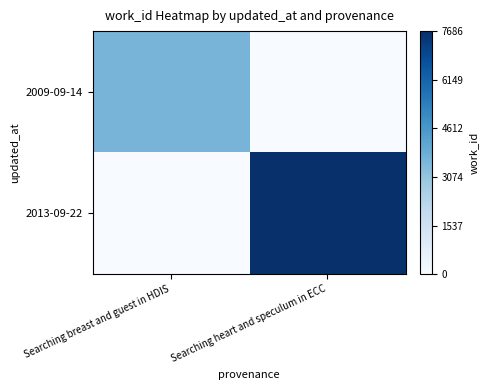

Rank the series at Searching breast and guest in HDIS from lowest to highest value.

2013-09-22, 2009-09-14